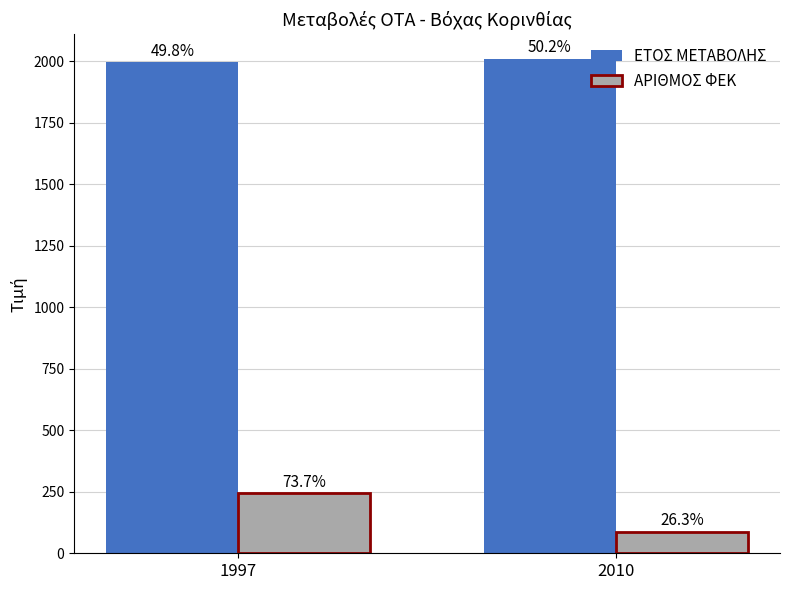

Are the bars horizontal?

No